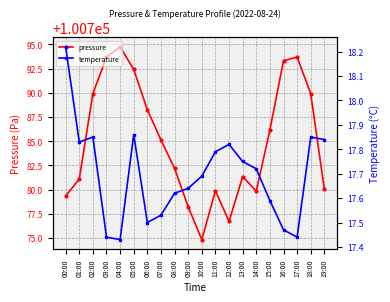

List the series in order of their overall mean, highest first.

pressure, temperature